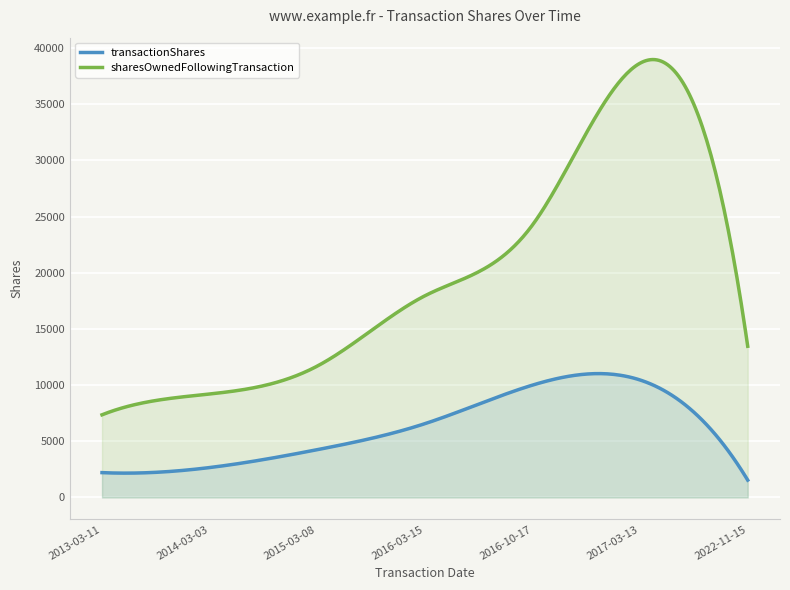

What is the value of the sharesOwnedFollowingTransaction point at the 3rd from the left?

11692